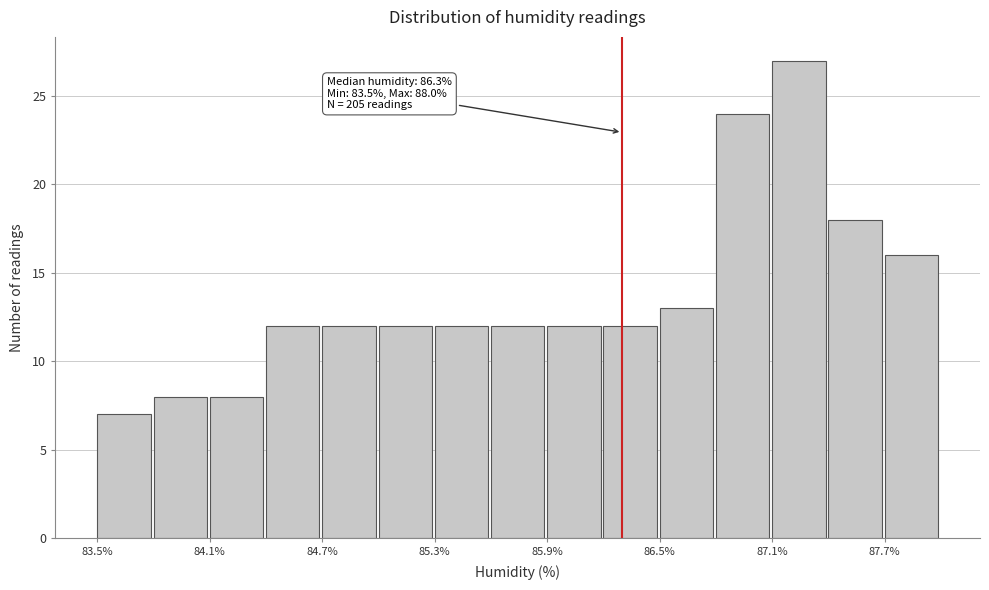

Around what value on the x-axis is the tallest bar? Give the approximate position of its centre, as read against the axis.

87.2